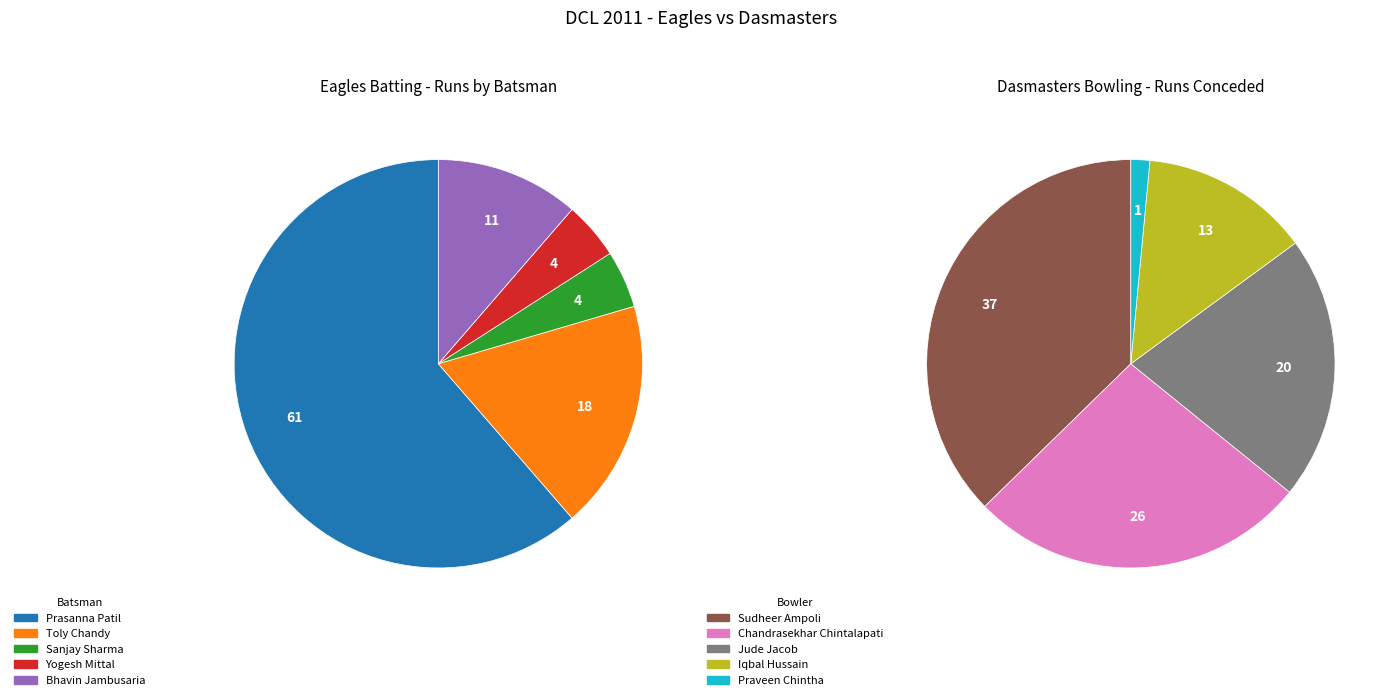

Is there any slice that represents more than half of the pie?

Yes